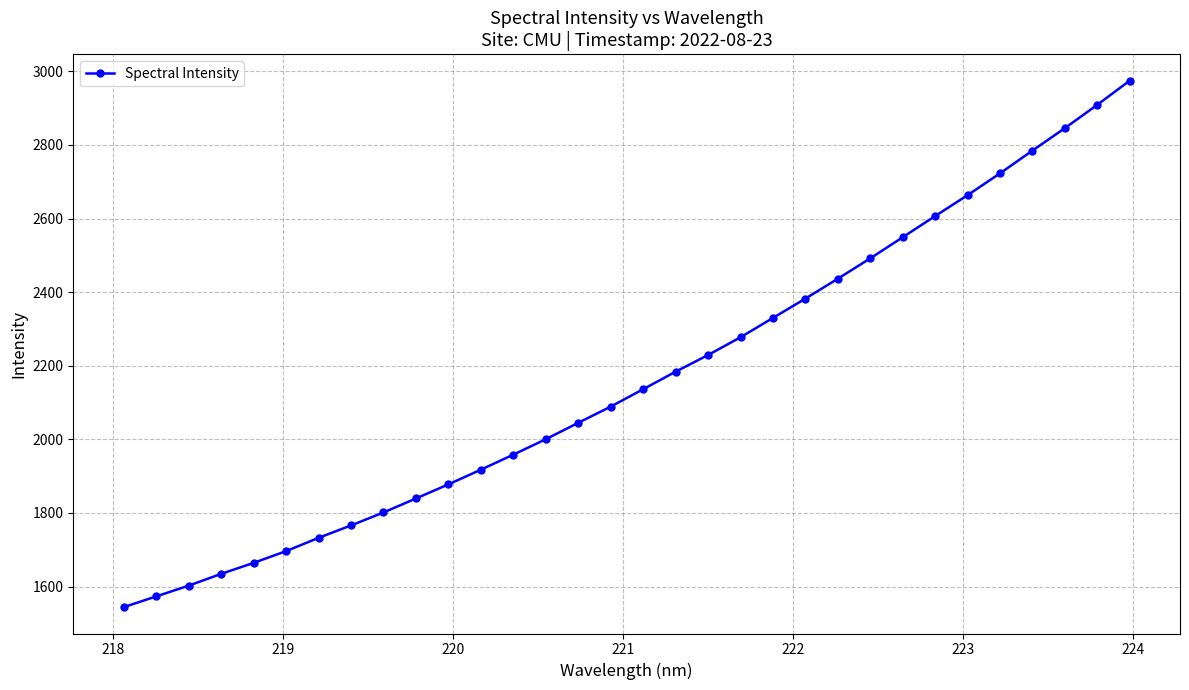

What is the minimum value shown in the chart?

1543.9